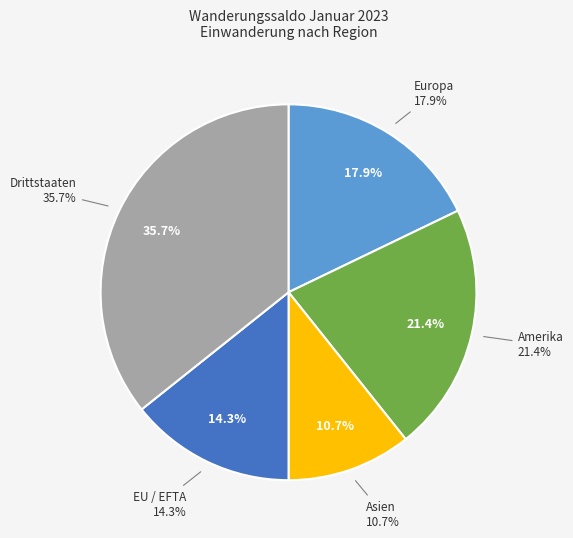

Is there a majority slice in this chart?

No